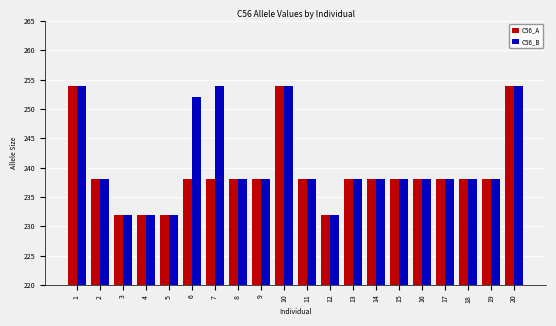

Is the value of C56_B at 3 greater than the value of C56_A at 7?

No